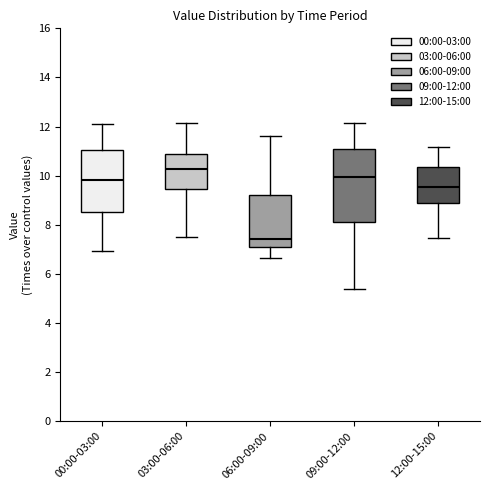

Reading left to right, read every box against the y-axis: the position of its median line, the range the box covers, and the ends of its whiskers. The values are not printed on the chart, so give them approximately, as read against the axis.

00:00-03:00: median 9.8, box 8.6 to 11.0, whiskers 7.0 to 12.2
03:00-06:00: median 10.2, box 9.4 to 11.0, whiskers 7.6 to 12.2
06:00-09:00: median 7.4, box 7.0 to 9.2, whiskers 6.6 to 11.6
09:00-12:00: median 10.0, box 8.0 to 11.0, whiskers 5.4 to 12.2
12:00-15:00: median 9.6, box 8.8 to 10.4, whiskers 7.4 to 11.2